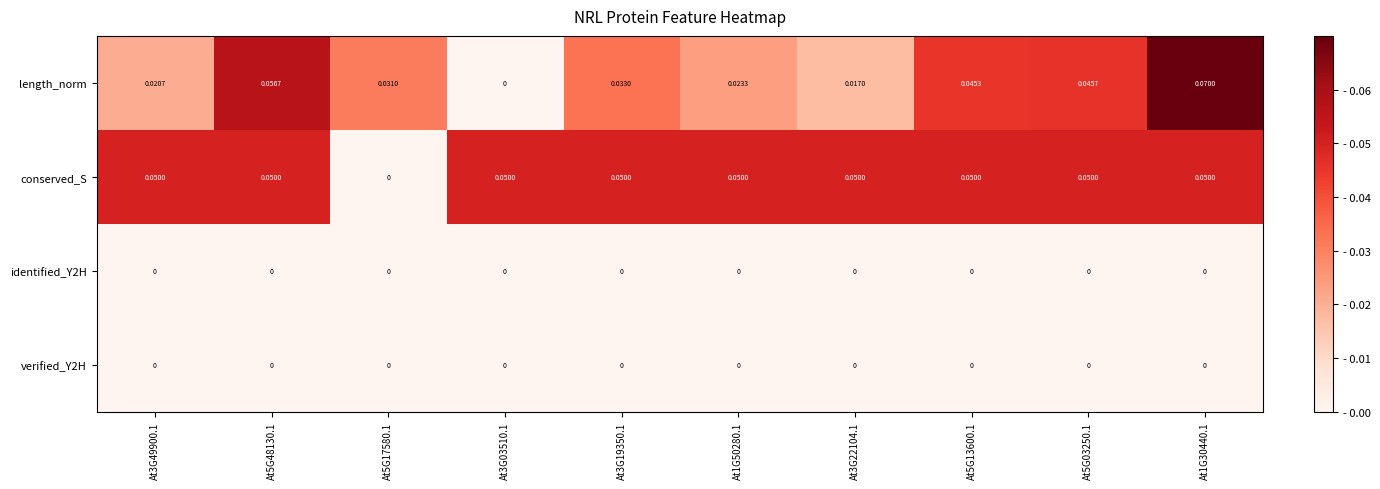

Which series has the widest spread of values?

length_norm